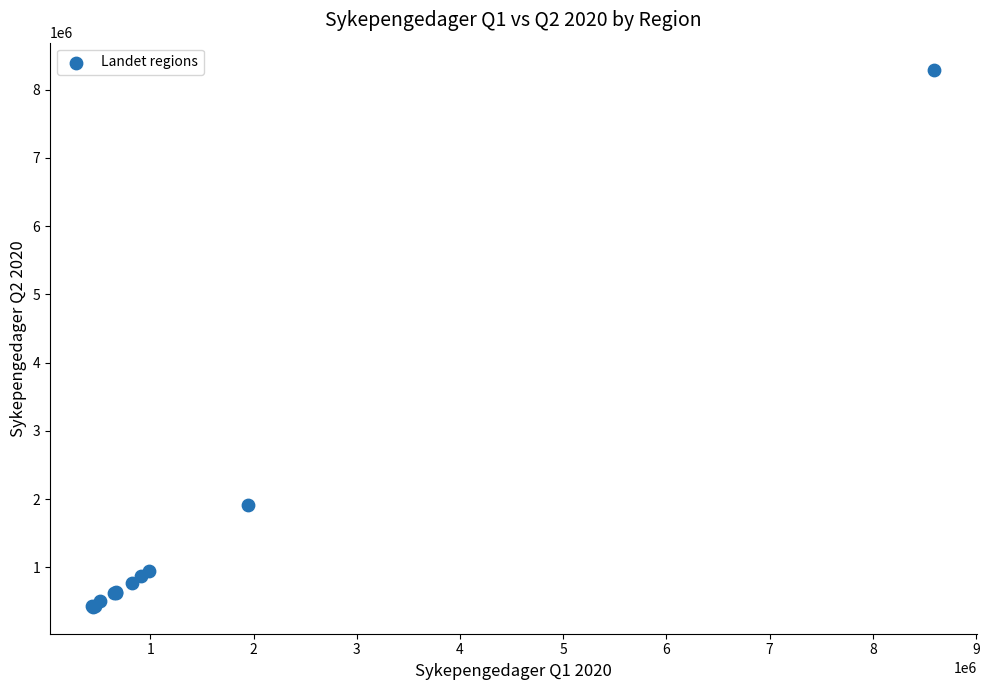

What Y value in the scatter plot is closest to 4358017?

1911152